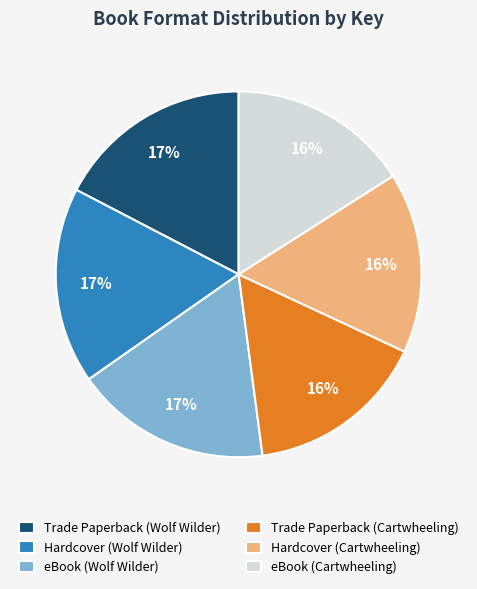

What is the ratio of the value at Trade Paperback (Cartwheeling) to the value at eBook (Cartwheeling)?

1.0